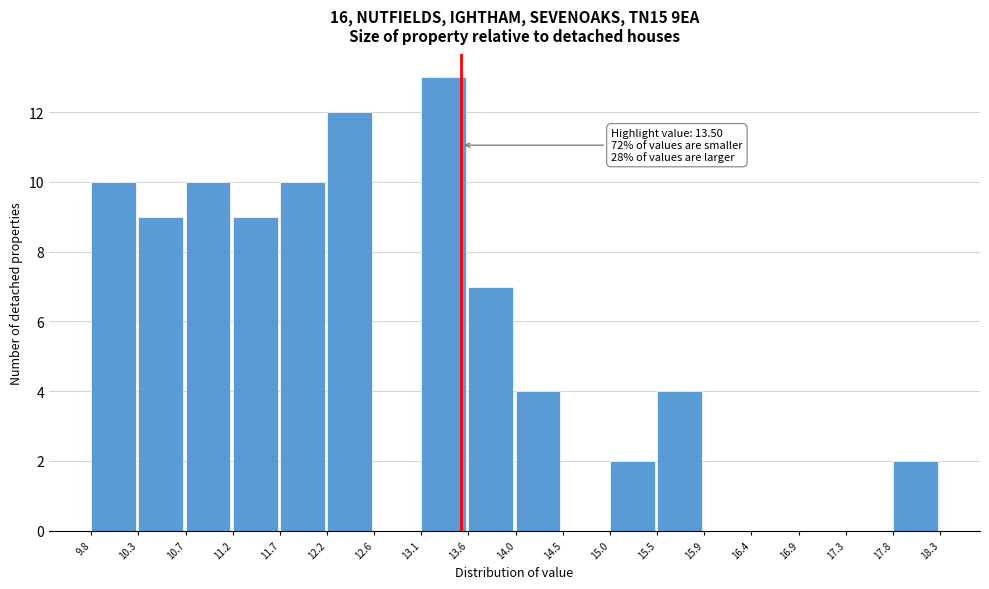

Which range on the x-axis has the tallest bar?

13.1 to 13.6